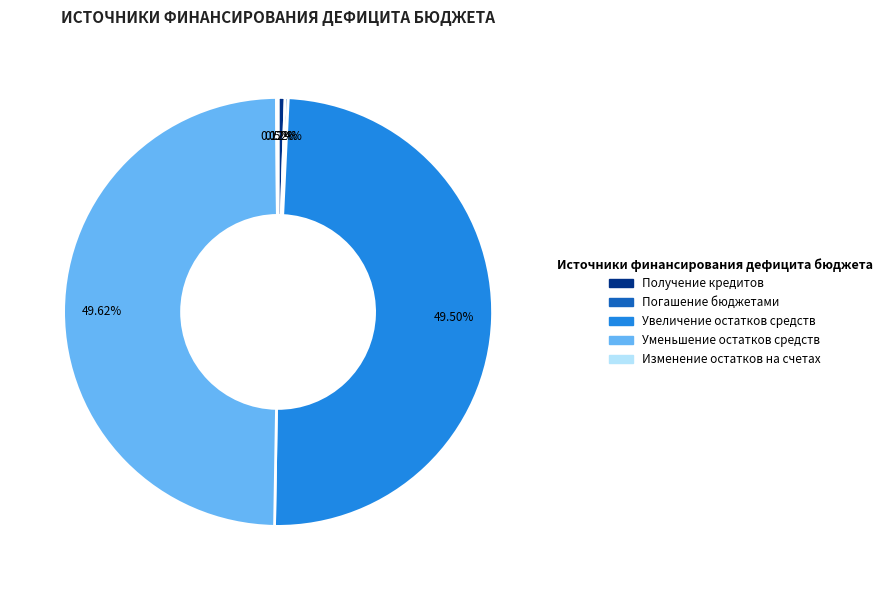

Is there any slice that represents more than half of the pie?

No